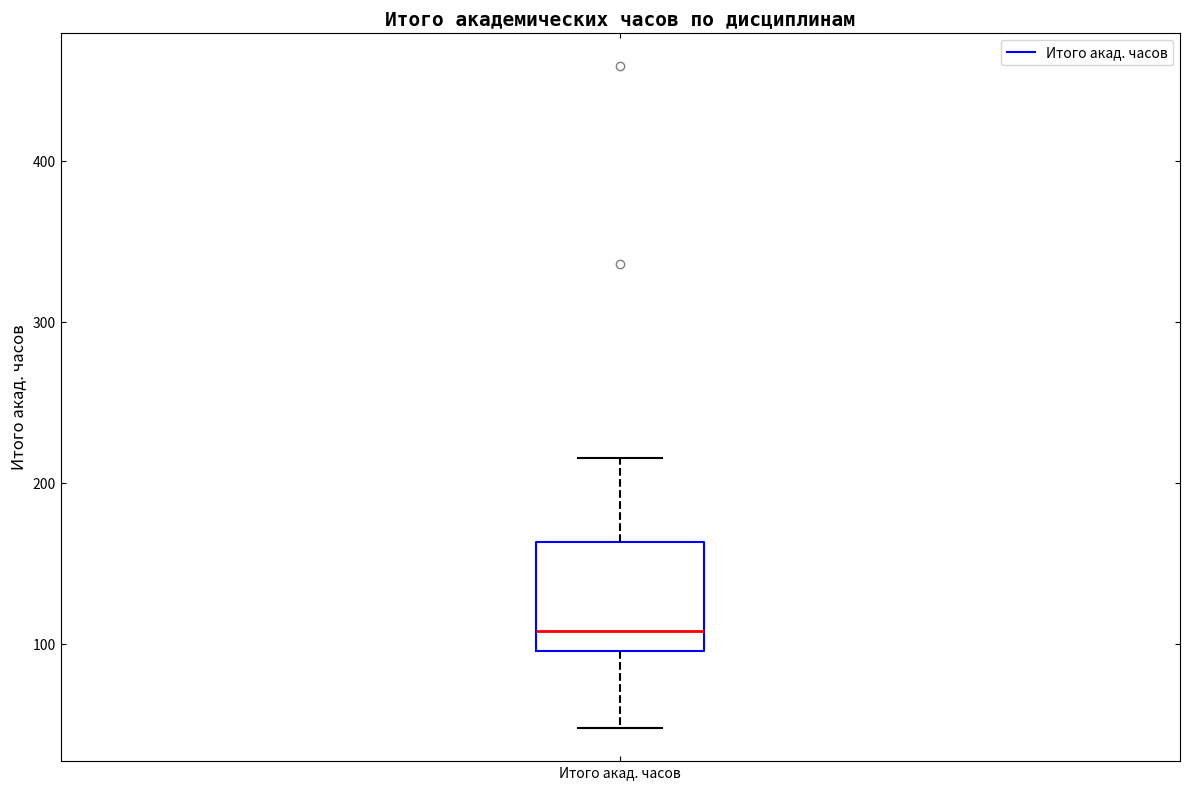

Where does the upper whisker of the box for Итого акад. часов end on the y-axis? The values are not printed on the chart, so give them approximately, as read against the axis.

220